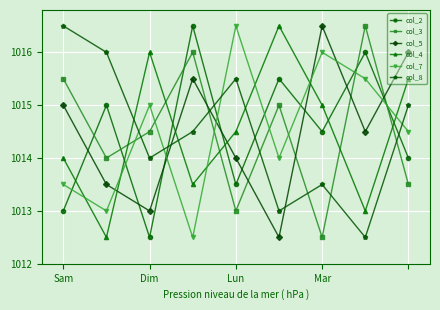

What is the sum of all col_8 values?

9130.5